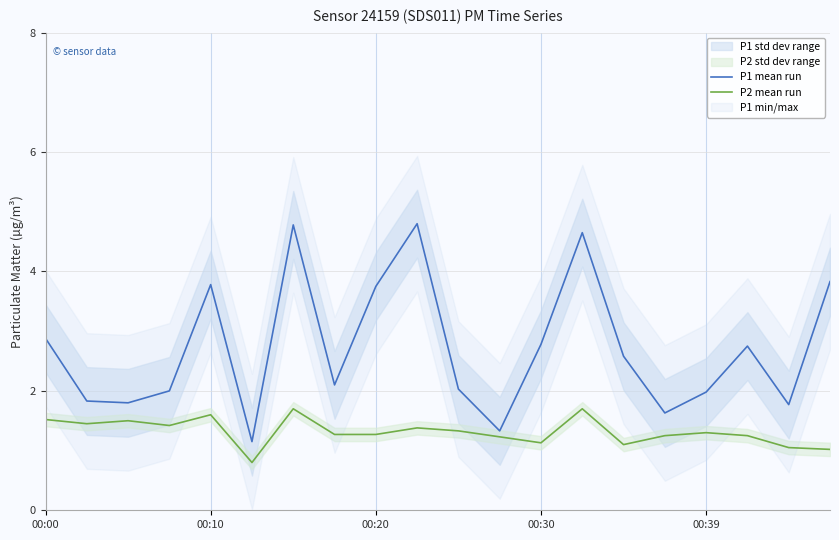

At which category is the sum across all series the highest?

6